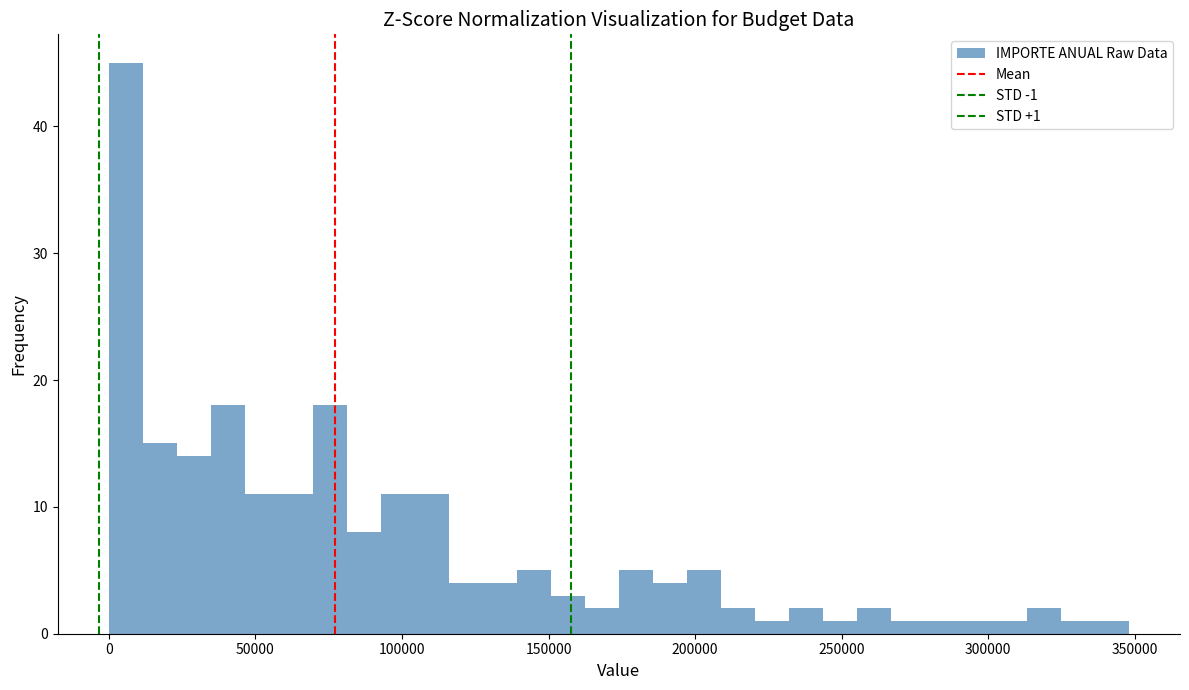

Read against the x-axis, roughly where is the centre of the tallest bar?

5000